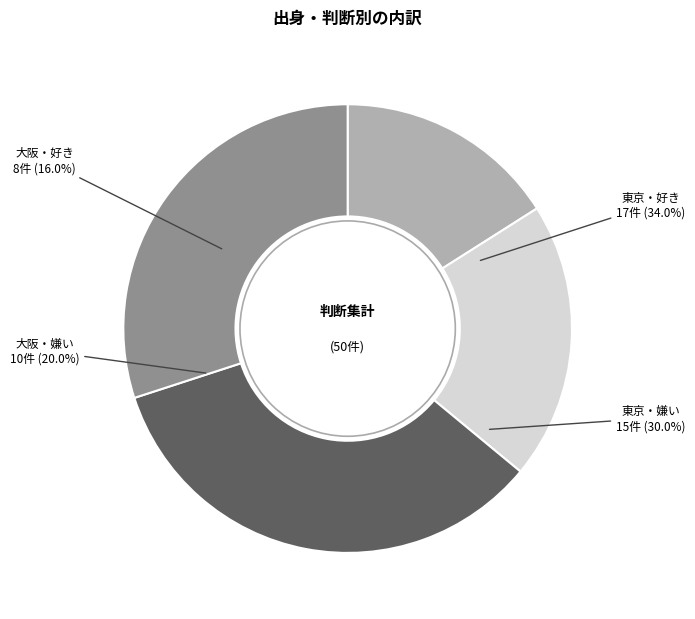

The 大阪_嫌い slice represents 10% of the pie. True or false?

False